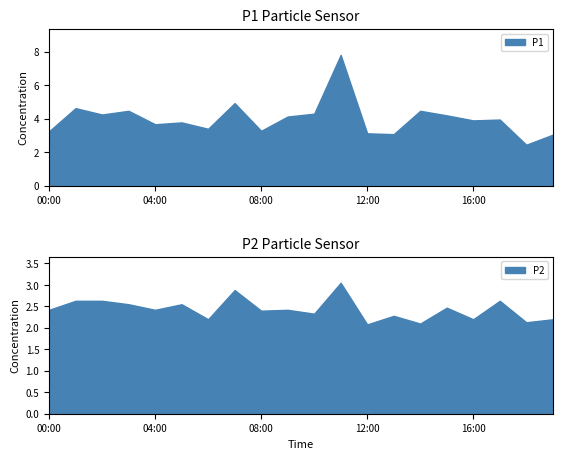

What is the smallest value displayed?

2.1